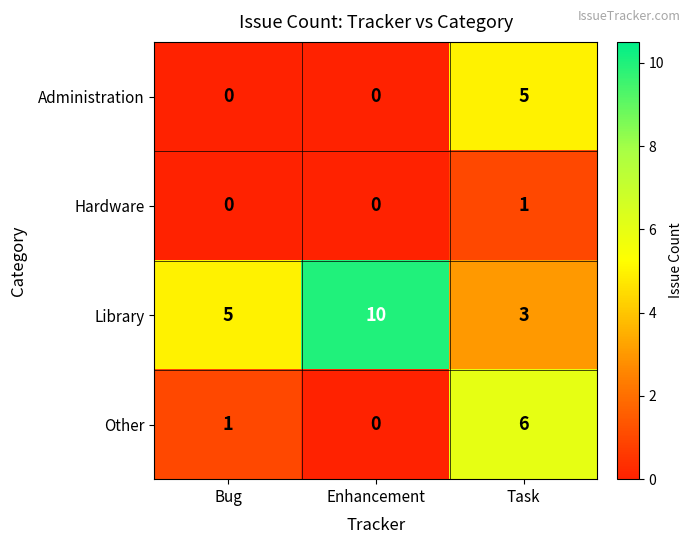

Count the number of categories in the chart.

3